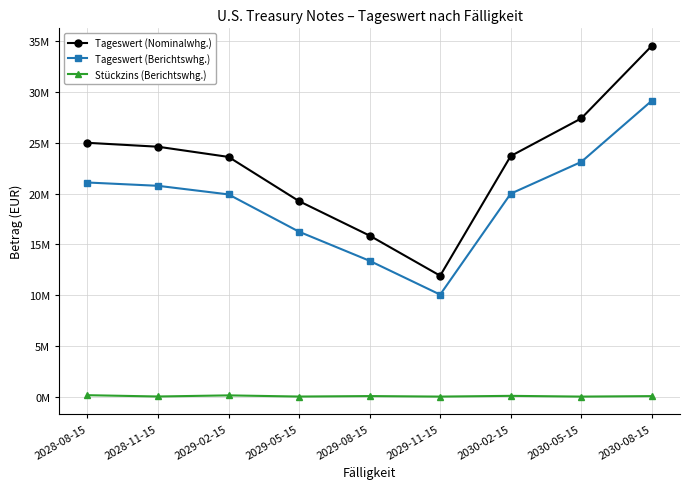

Reading left to right, list all the values displayed in this chart.

Tageswert (Nominalwhg.): 2028-08-15=25013359.1	2028-11-15=24627082.2	2029-02-15=23622252.0	2029-05-15=19262905.7	2029-08-15=15866873.4	2029-11-15=11916048.7	2030-02-15=23708111.7	2030-05-15=27417925.3	2030-08-15=34566119.1
Tageswert (Berichtswhg.): 2028-08-15=21101197.1	2028-11-15=20775335.1	2029-02-15=19927663.3	2029-05-15=16250131.3	2029-08-15=13385248.3	2029-11-15=10052344.1	2030-02-15=20000094.2	2030-05-15=23129682.2	2030-08-15=29159877.7
Stückzins (Berichtswhg.): 2028-08-15=141835.5	2028-11-15=13566.2	2029-02-15=123739.2	2029-05-15=8446.0	2029-08-15=55302.8	2029-11-15=4022.4	2030-02-15=77062.2	2030-05-15=3652.3	2030-08-15=50854.0